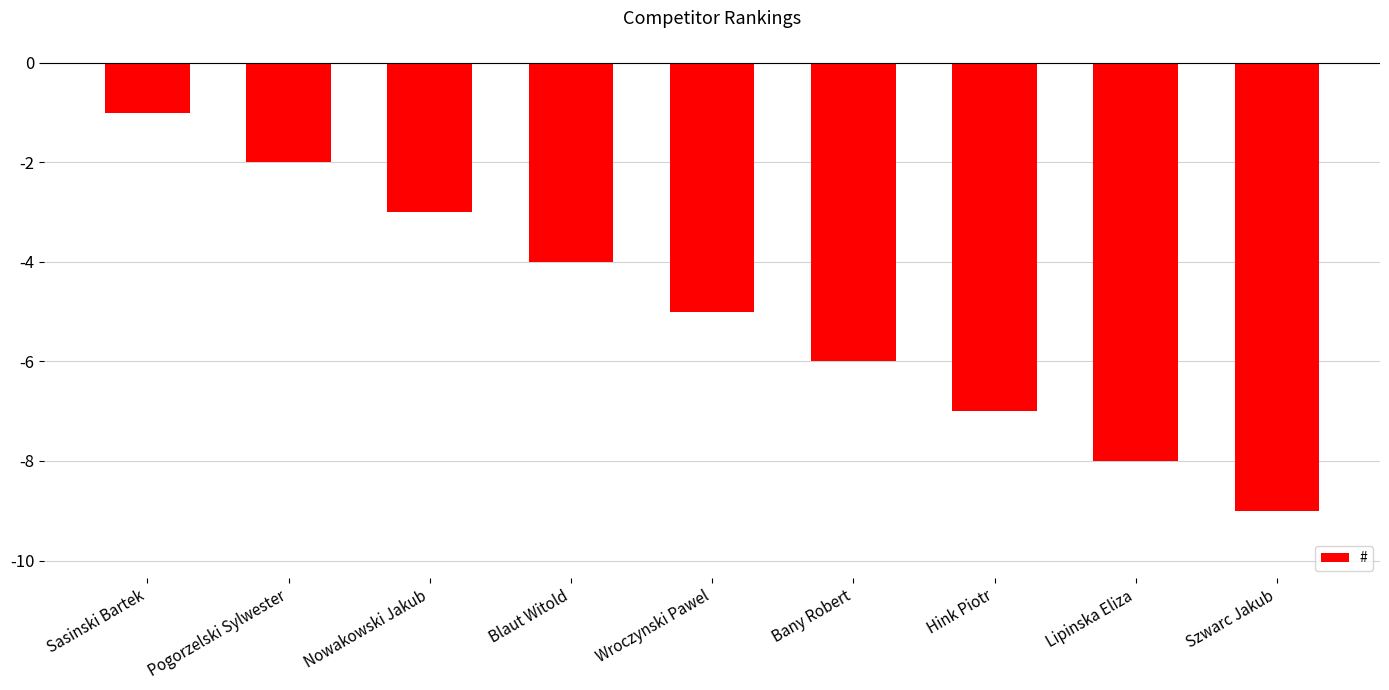

Count the number of data series in this chart.

1